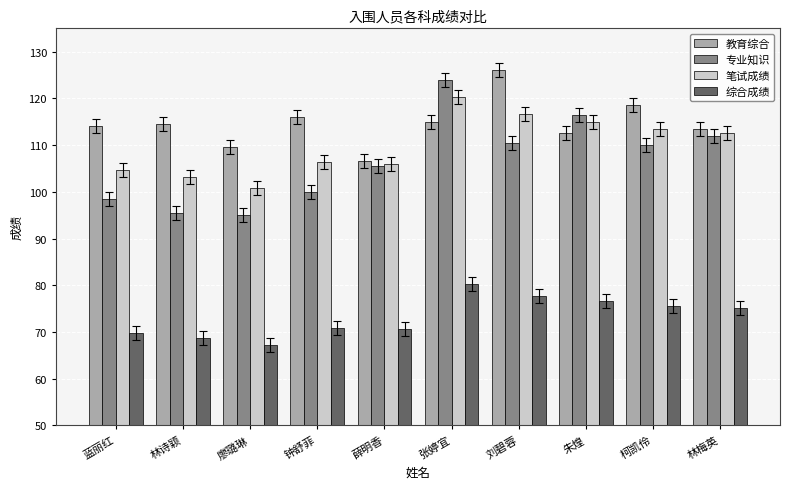

Which category has the highest value across all series?

刘碧蓉